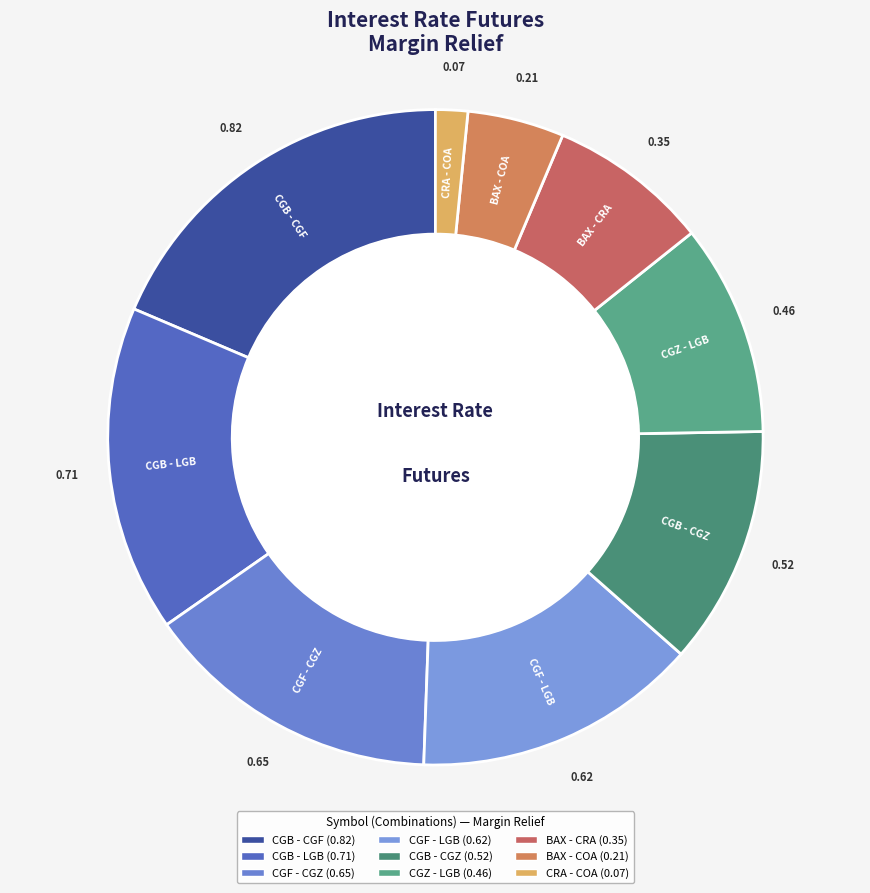

How many segments does this pie chart have?

9